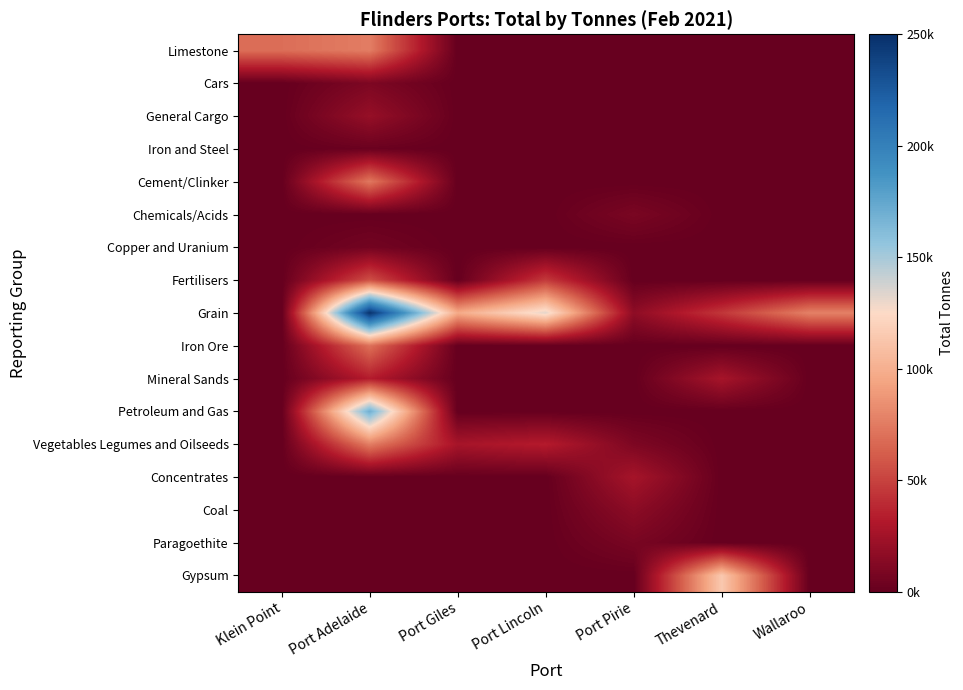

Reading left to right, transcribe all the data shown in this chart.

Limestone: Klein Point=69238.0	Port Adelaide=75822.0	Port Giles=0.0	Port Lincoln=0.0	Port Pirie=0.0	Thevenard=0.0	Wallaroo=0.0
Cars: Klein Point=0.0	Port Adelaide=9603.1	Port Giles=0.0	Port Lincoln=0.0	Port Pirie=0.0	Thevenard=0.0	Wallaroo=0.0
General Cargo: Klein Point=0.0	Port Adelaide=20051.3	Port Giles=0.0	Port Lincoln=0.0	Port Pirie=0.0	Thevenard=0.0	Wallaroo=0.0
Iron and Steel: Klein Point=0.0	Port Adelaide=2011.7	Port Giles=0.0	Port Lincoln=0.0	Port Pirie=0.0	Thevenard=0.0	Wallaroo=0.0
Cement/Clinker: Klein Point=0.0	Port Adelaide=73510.0	Port Giles=0.0	Port Lincoln=0.0	Port Pirie=0.0	Thevenard=0.0	Wallaroo=0.0
Chemicals/Acids: Klein Point=0.0	Port Adelaide=0.0	Port Giles=0.0	Port Lincoln=0.0	Port Pirie=8466.5	Thevenard=0.0	Wallaroo=0.0
Copper and Uranium: Klein Point=0.0	Port Adelaide=5502.0	Port Giles=0.0	Port Lincoln=0.0	Port Pirie=0.0	Thevenard=0.0	Wallaroo=0.0
Fertilisers: Klein Point=0.0	Port Adelaide=55822.4	Port Giles=0.0	Port Lincoln=46314.1	Port Pirie=0.0	Thevenard=0.0	Wallaroo=0.0
Grain: Klein Point=0.0	Port Adelaide=247971.2	Port Giles=97266.0	Port Lincoln=132214.0	Port Pirie=16749.4	Thevenard=45000.0	Wallaroo=78044.0
Iron Ore: Klein Point=0.0	Port Adelaide=70266.0	Port Giles=0.0	Port Lincoln=0.0	Port Pirie=0.0	Thevenard=0.0	Wallaroo=0.0
Mineral Sands: Klein Point=0.0	Port Adelaide=32997.0	Port Giles=0.0	Port Lincoln=0.0	Port Pirie=0.0	Thevenard=27044.0	Wallaroo=0.0
Petroleum and Gas: Klein Point=0.0	Port Adelaide=169340.1	Port Giles=0.0	Port Lincoln=0.0	Port Pirie=0.0	Thevenard=0.0	Wallaroo=0.0
Vegetables Legumes and Oilseeds: Klein Point=0.0	Port Adelaide=76311.5	Port Giles=27000.0	Port Lincoln=33000.0	Port Pirie=9867.2	Thevenard=0.0	Wallaroo=0.0
Concentrates: Klein Point=0.0	Port Adelaide=0.0	Port Giles=0.0	Port Lincoln=0.0	Port Pirie=26608.0	Thevenard=0.0	Wallaroo=0.0
Coal: Klein Point=0.0	Port Adelaide=0.0	Port Giles=0.0	Port Lincoln=0.0	Port Pirie=15898.0	Thevenard=0.0	Wallaroo=0.0
Paragoethite: Klein Point=0.0	Port Adelaide=0.0	Port Giles=0.0	Port Lincoln=0.0	Port Pirie=7900.0	Thevenard=0.0	Wallaroo=0.0
Gypsum: Klein Point=0.0	Port Adelaide=0.0	Port Giles=0.0	Port Lincoln=0.0	Port Pirie=0.0	Thevenard=114353.0	Wallaroo=0.0